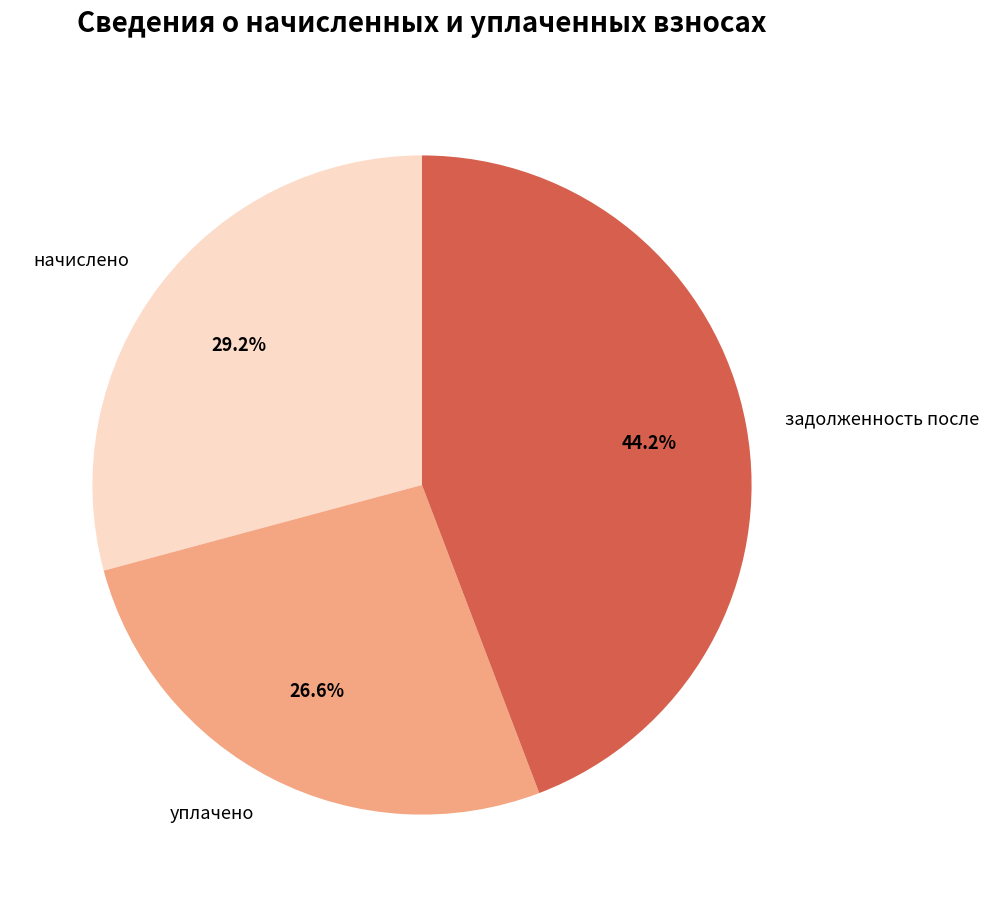

Is there a majority slice in this chart?

No